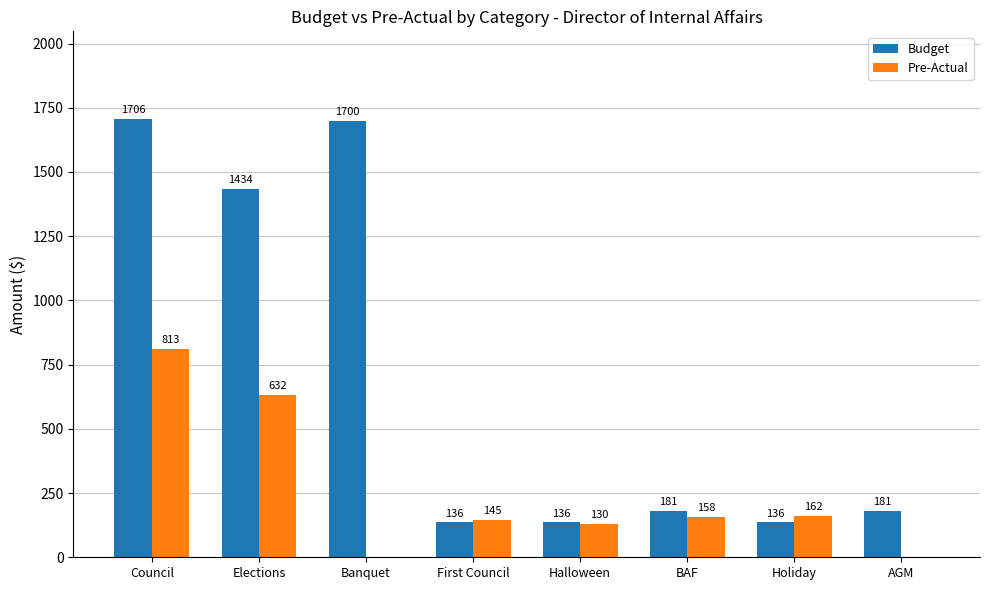

Between Elections and Banquet, which series saw the biggest shift?

Pre-Actual